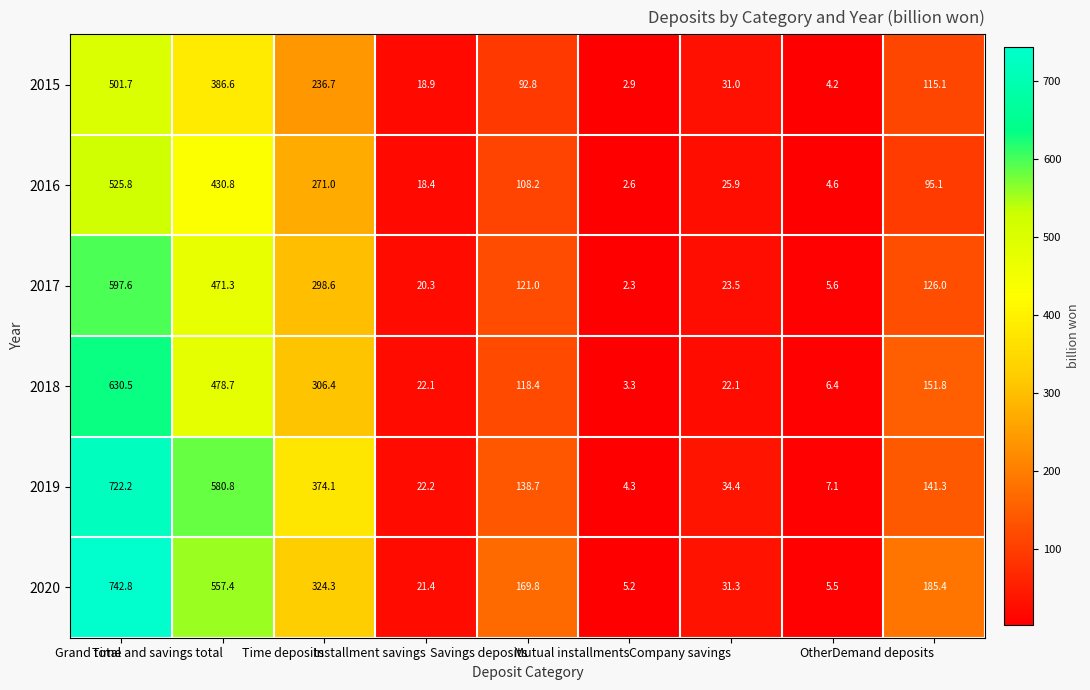

Which series changed the most between Grand total and Time deposits?

2020